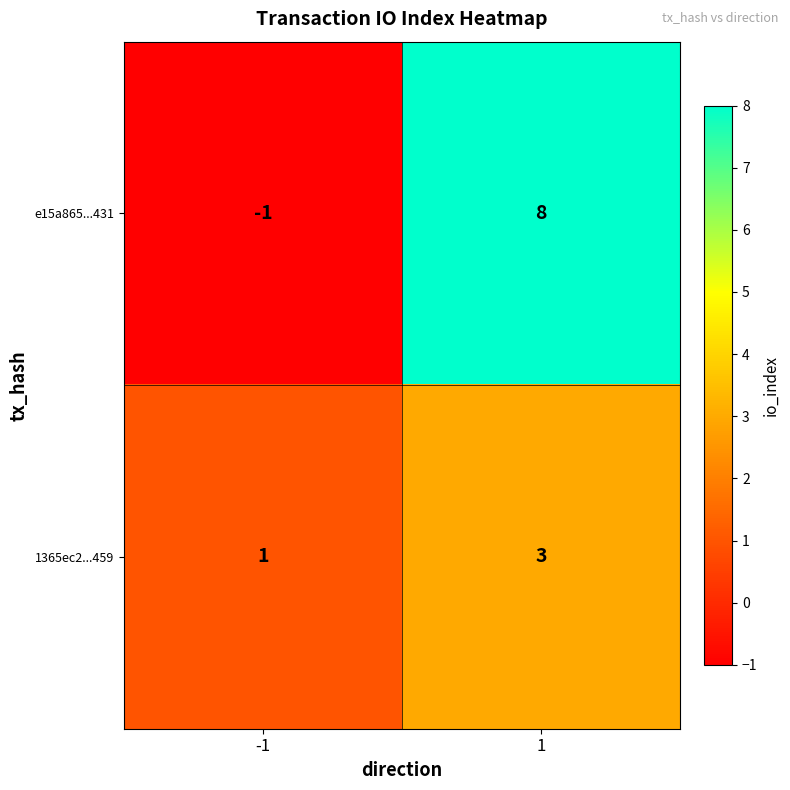

Reading left to right, what are all the values shown in this chart?

e15a865...431: -1=-1	1=8
1365ec2...459: -1=1	1=3